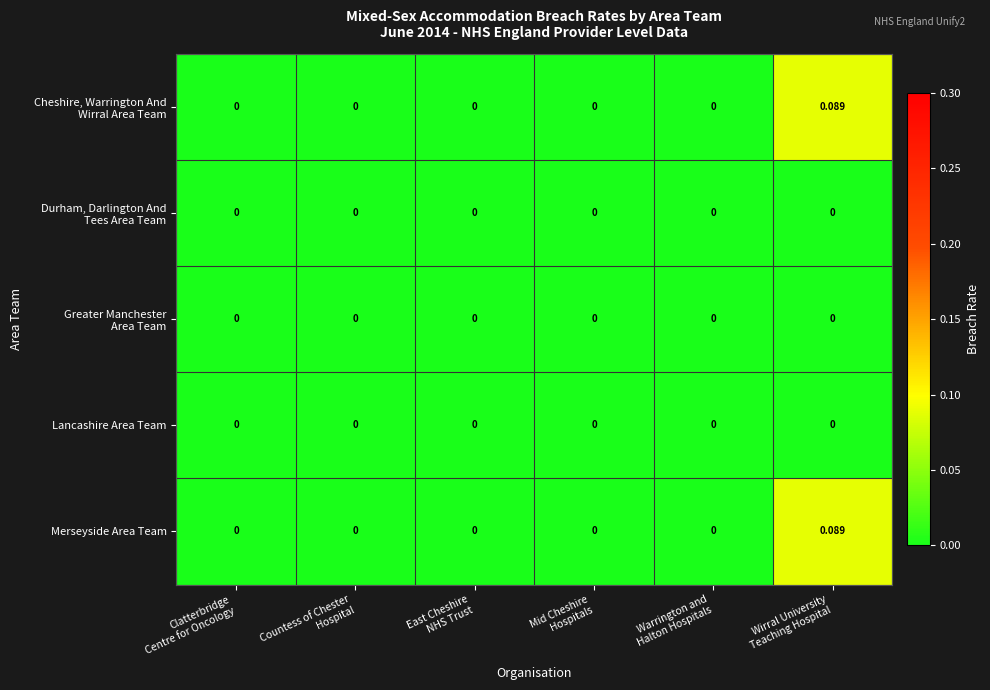

How many distinct data groups are displayed?

5